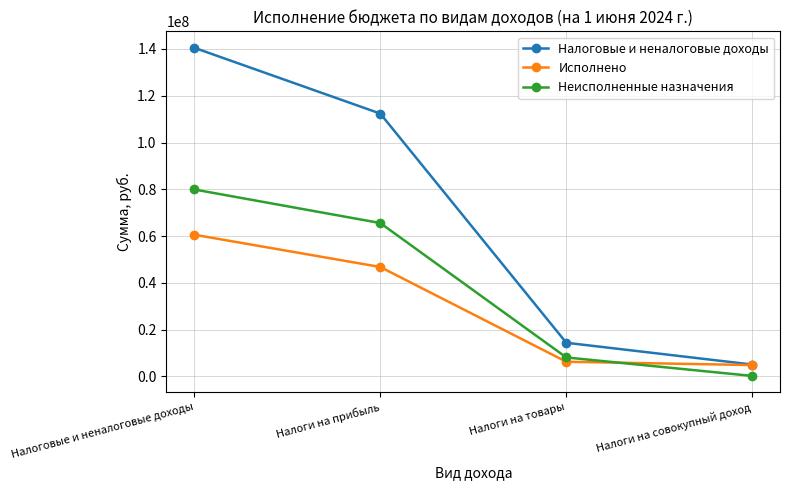

What is the sum of all Неисполненные назначения values?

153835442.6